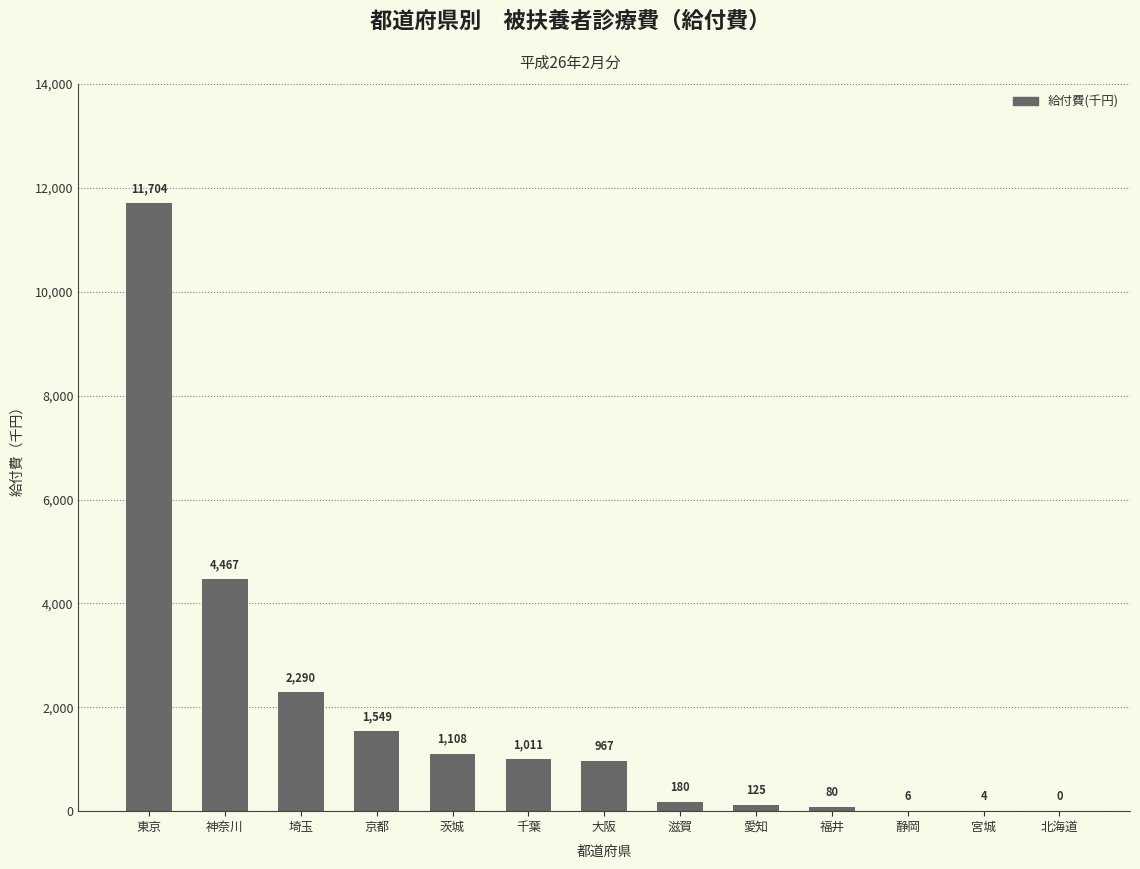

Which has a higher value, 神奈川 or 静岡?

神奈川